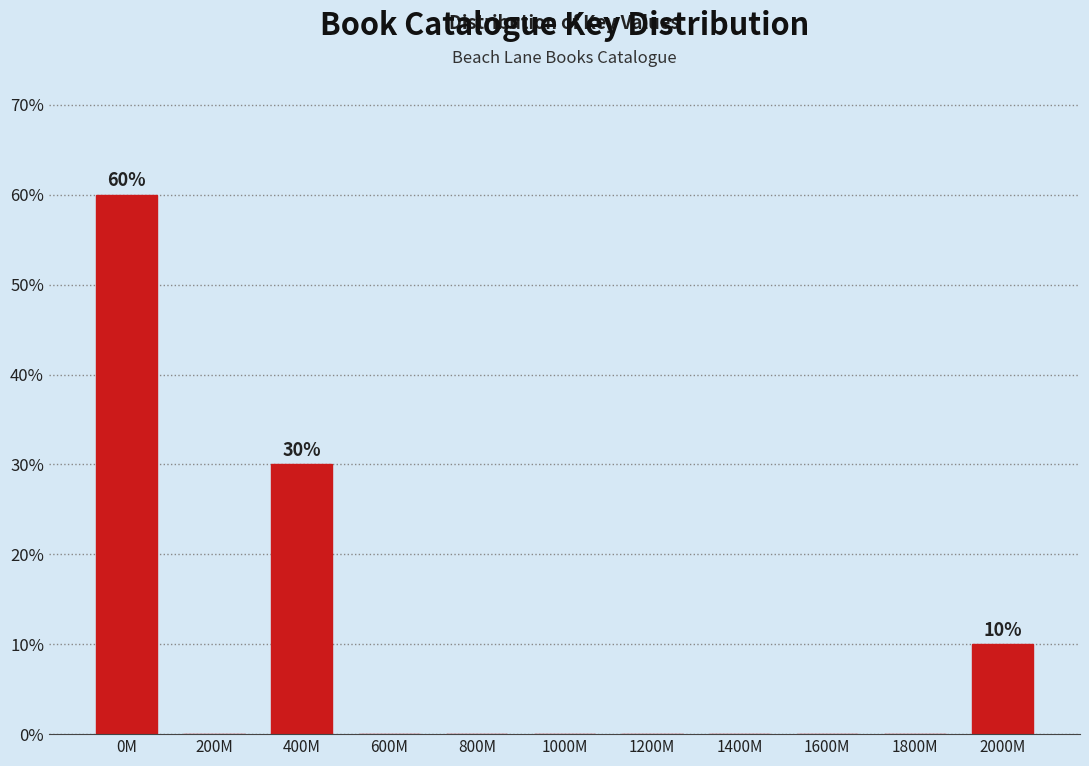

Reading right to left, what are all the values shown in this chart?

2000M=10	1800M=0	1600M=0	1400M=0	1200M=0	1000M=0	800M=0	600M=0	400M=30	200M=0	0M=60